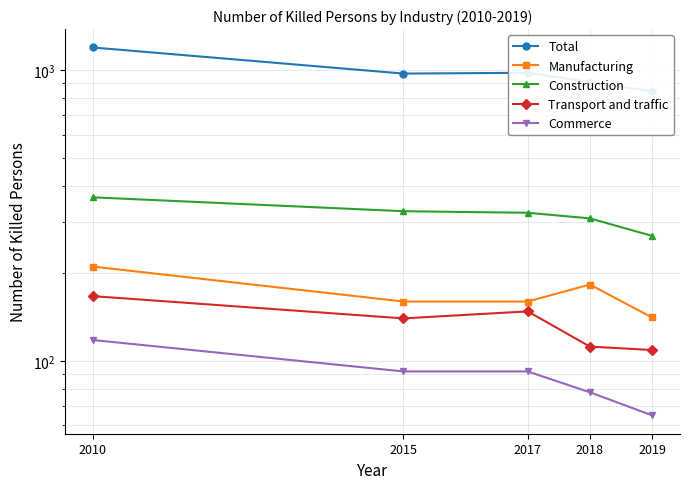

What is the total value across all series at 2015?

1691